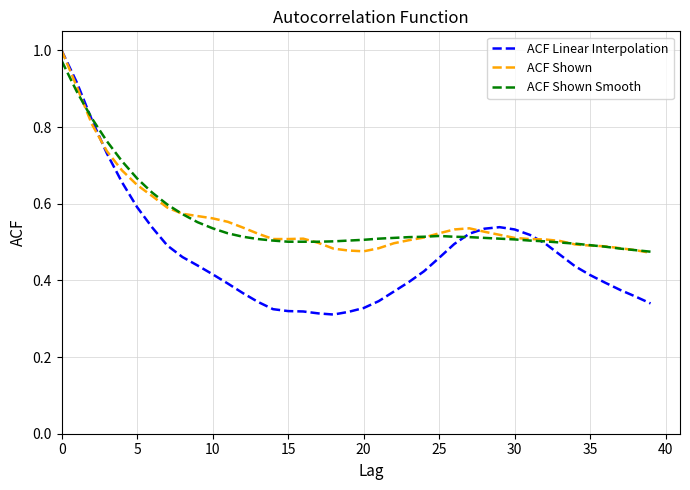

Which series has the widest spread of values?

ACF Linear Interpolation